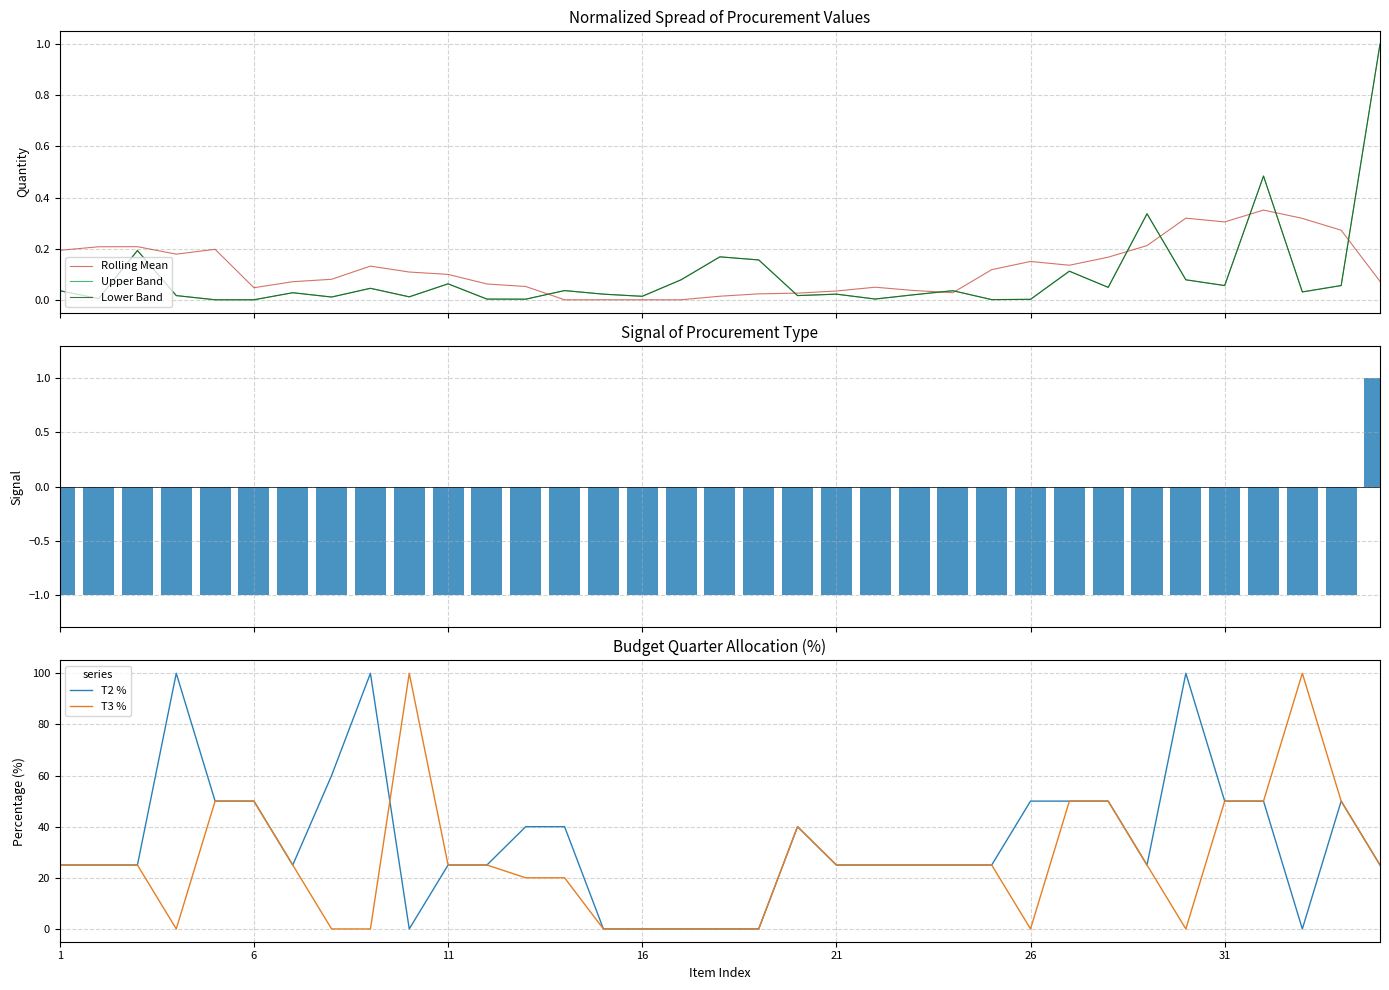

What is the difference between the maximum and minimum values in the Lower Band series?

1.0